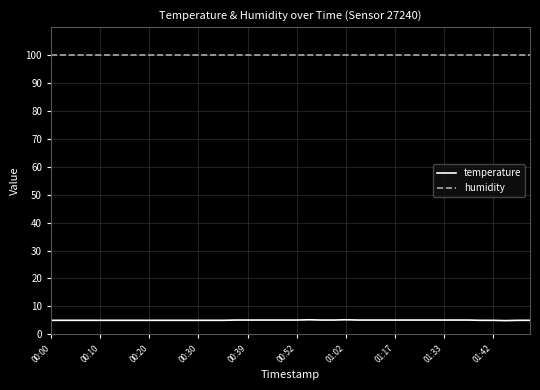

What is the average value of the humidity series?

99.9